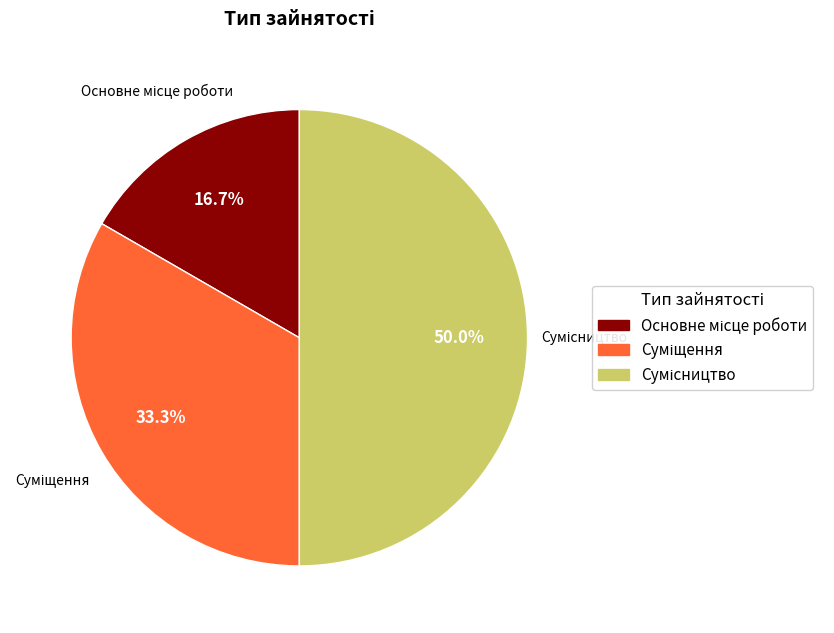

Count the number of slices in the pie.

3